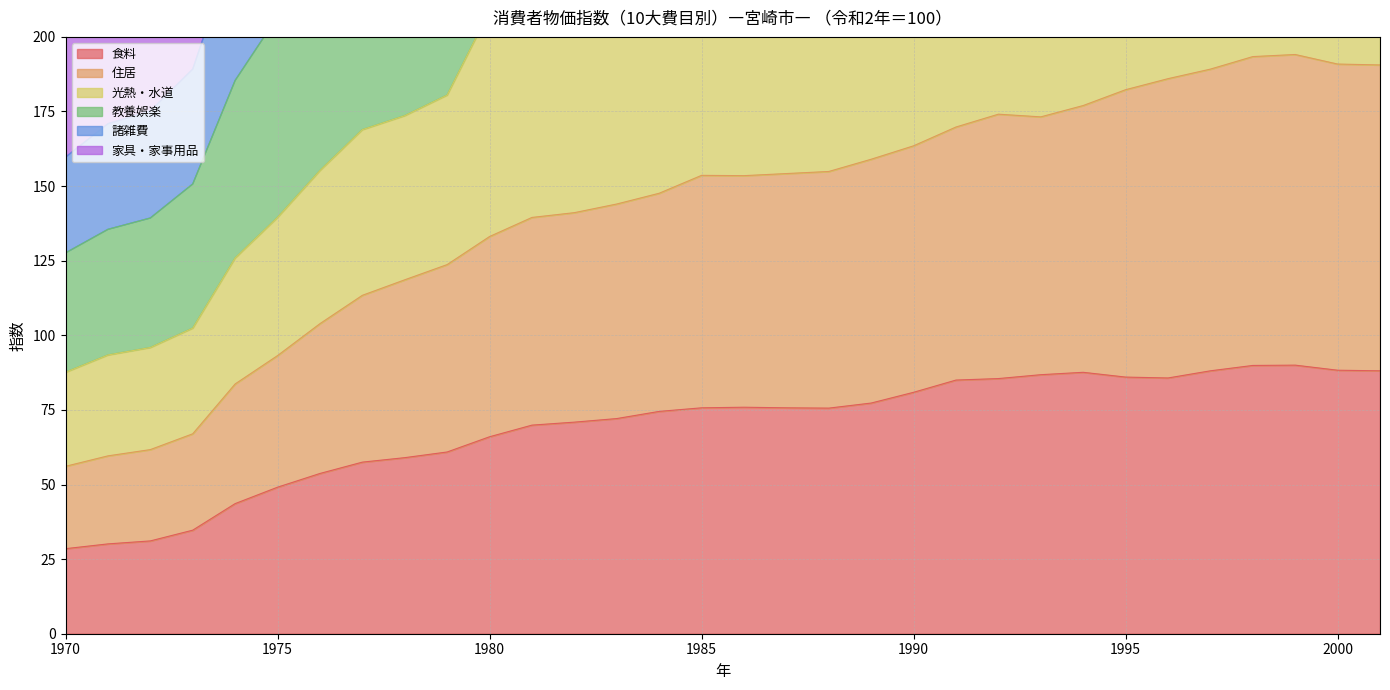

Which category has the lowest value in the 食料 series?

1970